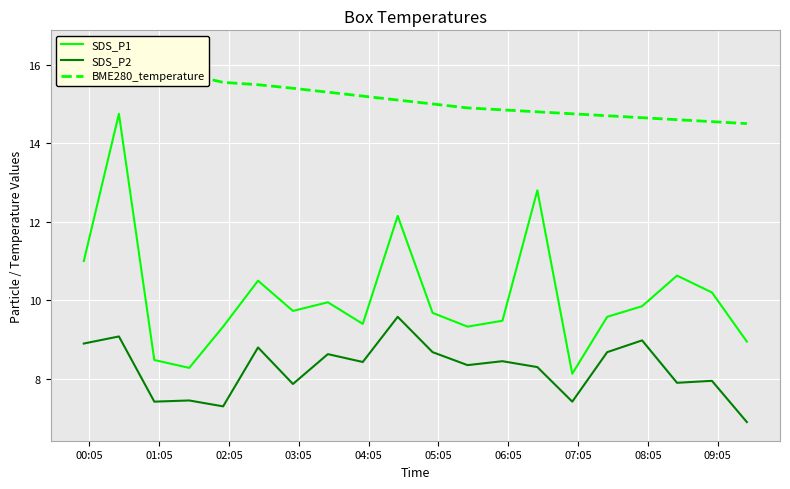

True or false: SDS_P1 and SDS_P2 intersect in this chart.

False